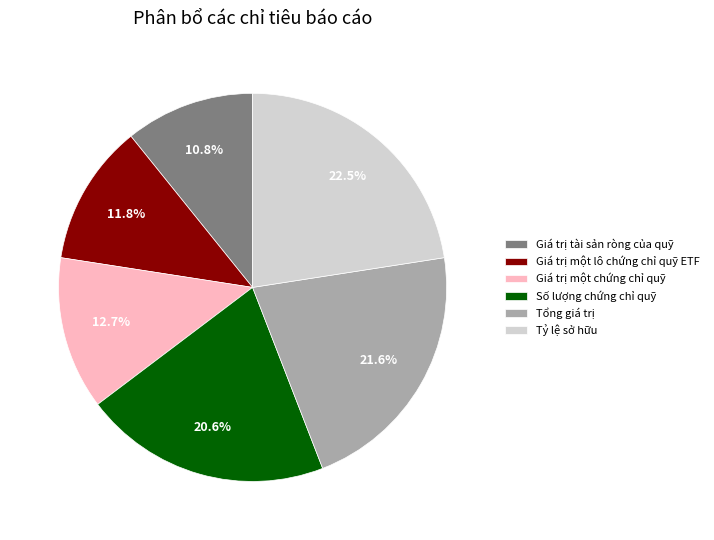

To the nearest percent, what percentage of the pie is Giá trị một chứng chỉ quỹ?

13%